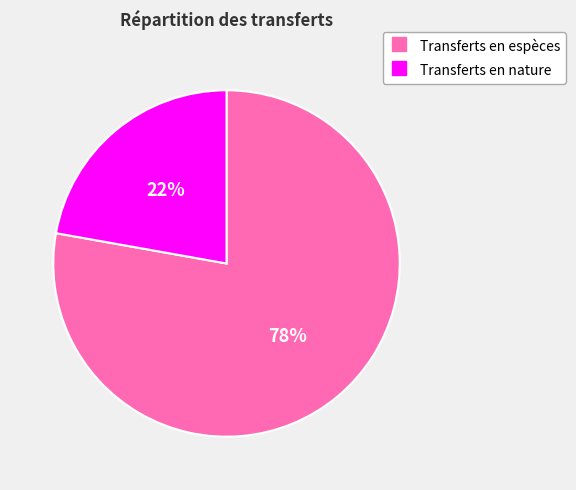

To the nearest percent, what percentage of the pie is Transferts en nature?

22%